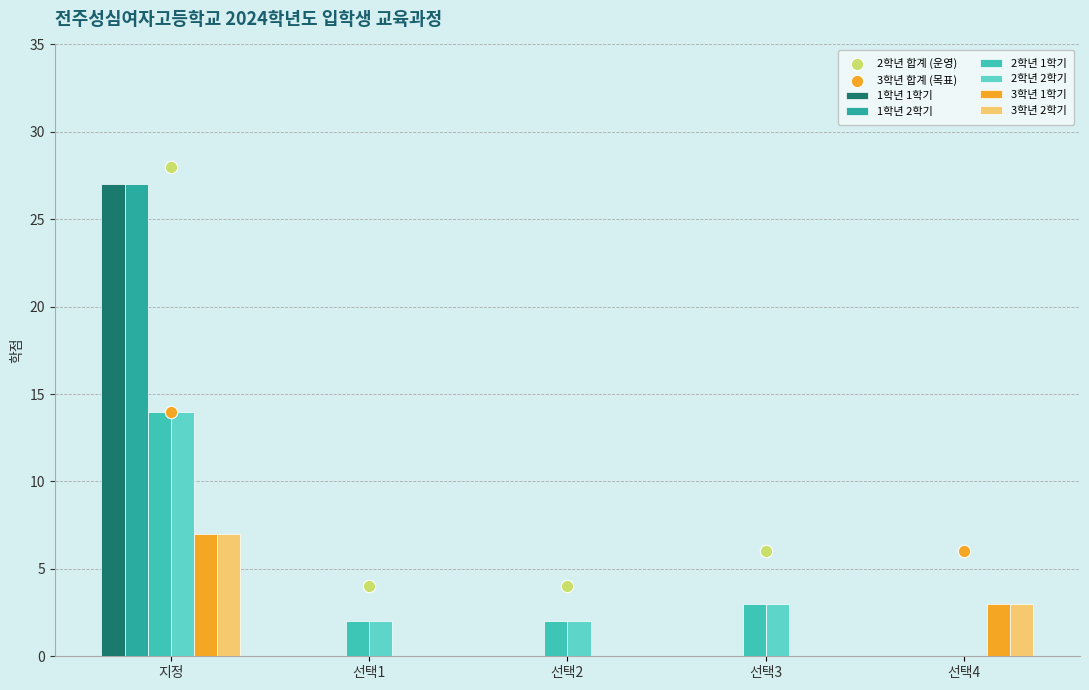

At how many categories does at least one series exceed 22?

1